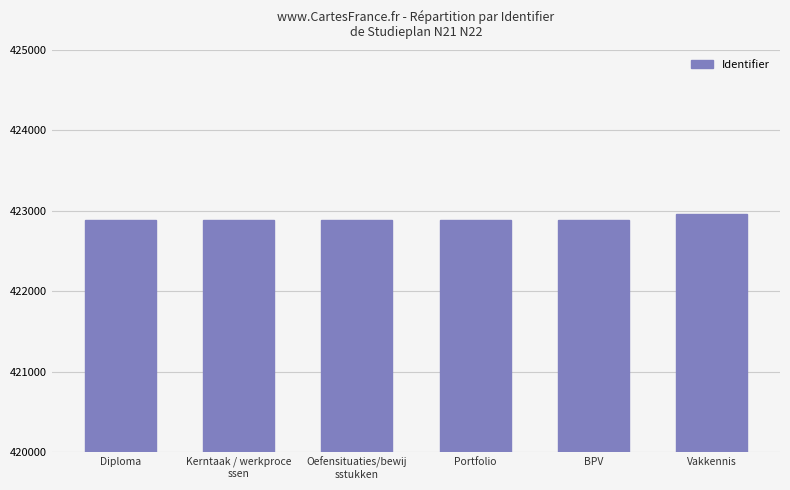

What position from the right is BPV?

2